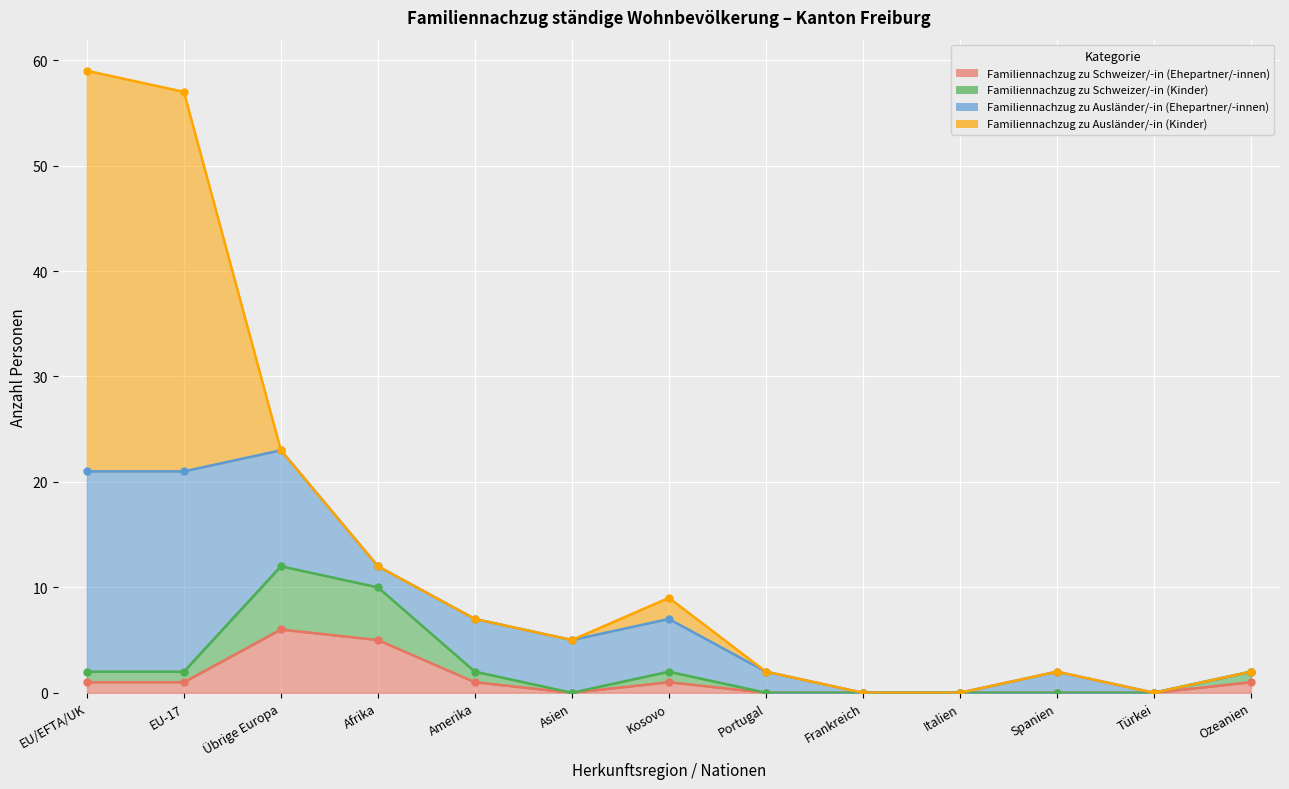

How many categories are shown in the chart?

13